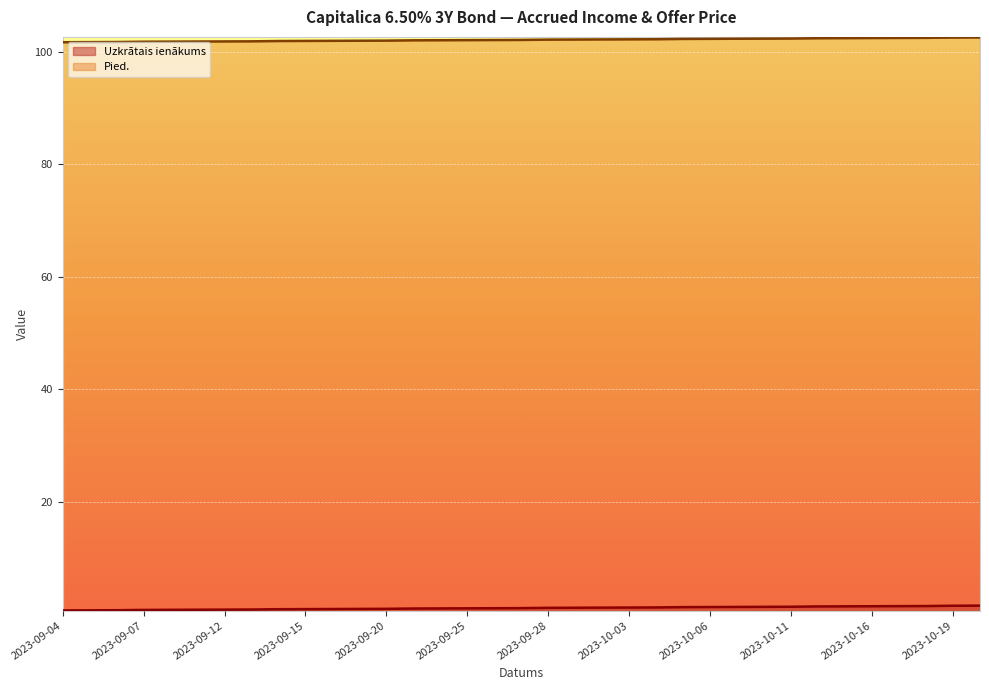

What is the spread (max minus min) of values at 2023-09-12?

101.0